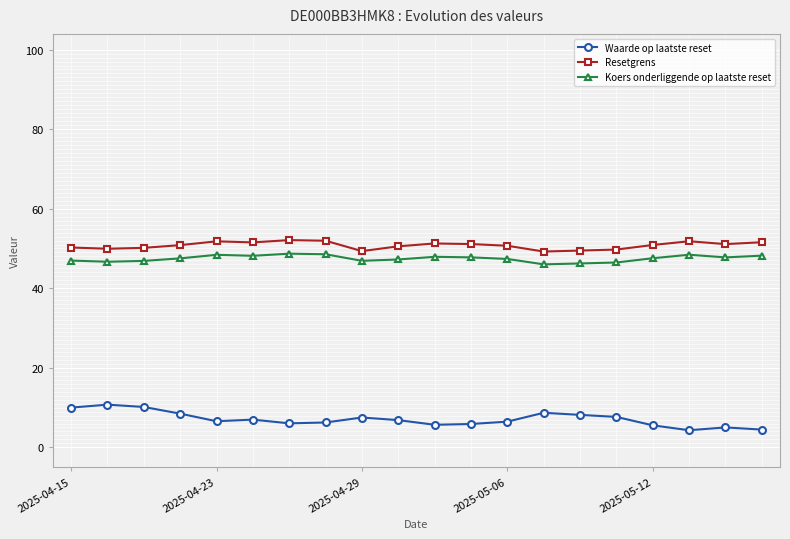

What is the maximum value shown in the chart?

52.1